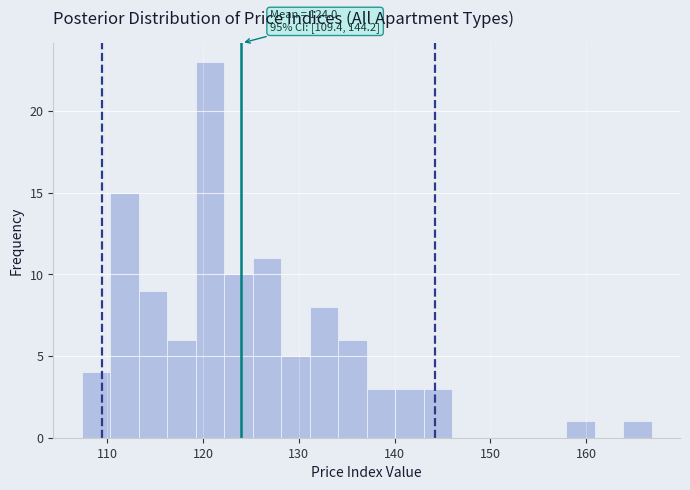

Around what value on the x-axis is the tallest bar? Give the approximate position of its centre, as read against the axis.

121